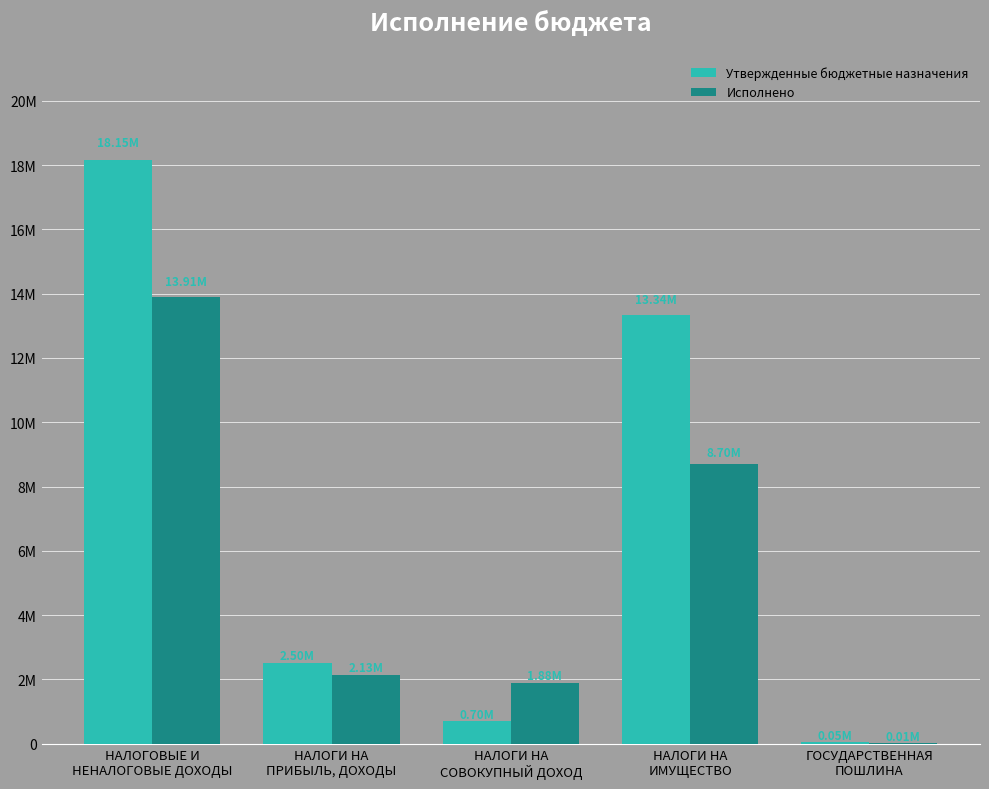

At which category is the sum across all series the highest?

НАЛОГОВЫЕ И
НЕНАЛОГОВЫЕ ДОХОДЫ